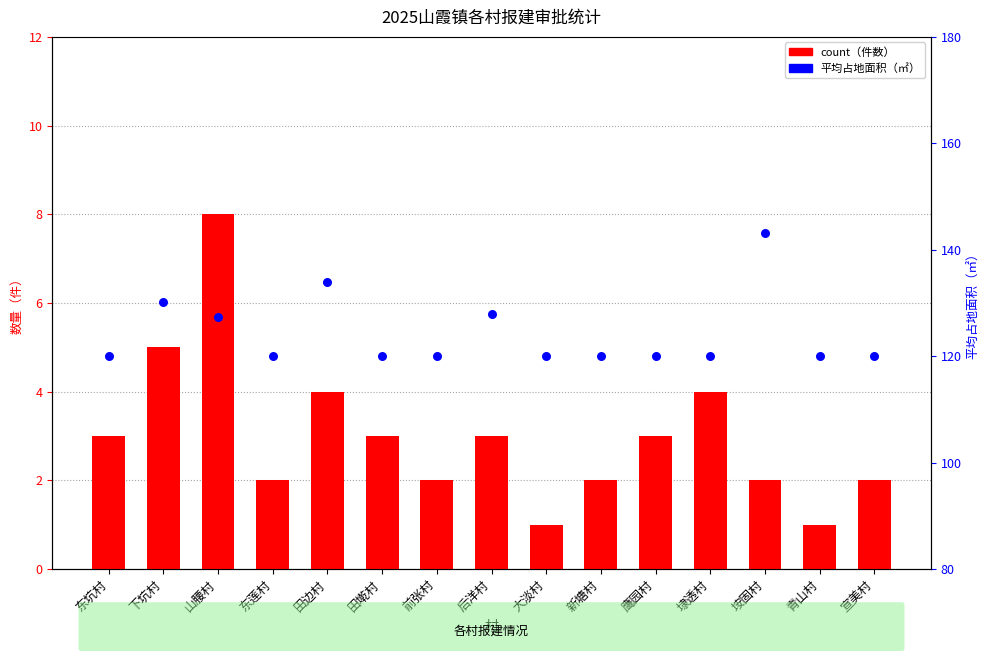

At which category is the sum across all series the highest?

垵固村